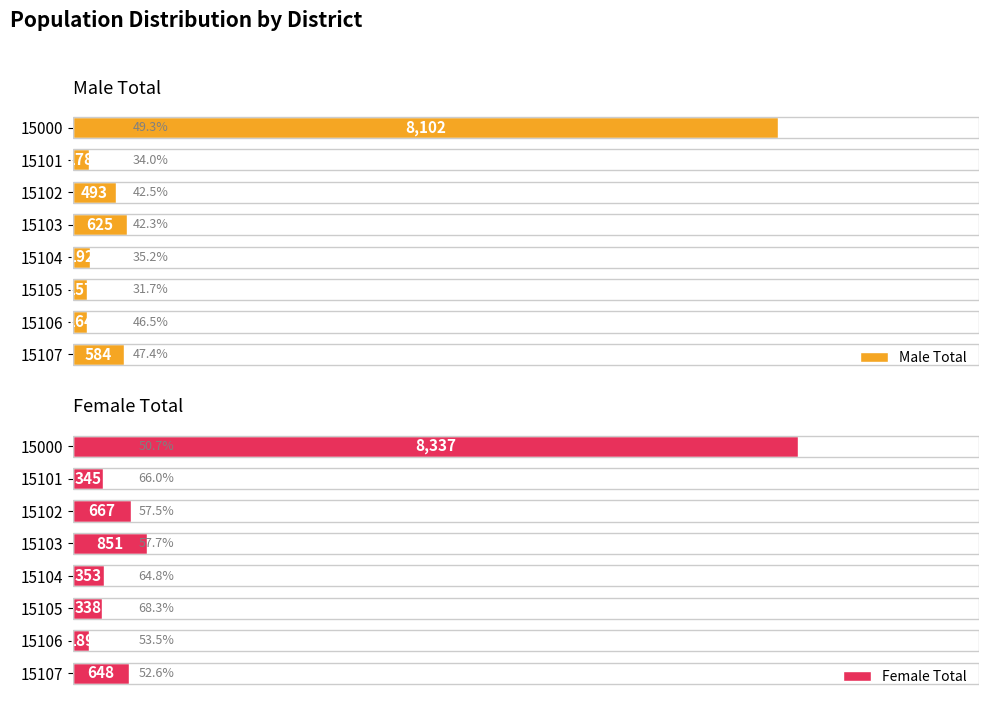

Are the bars grouped side by side (vs. stacked)?

Yes